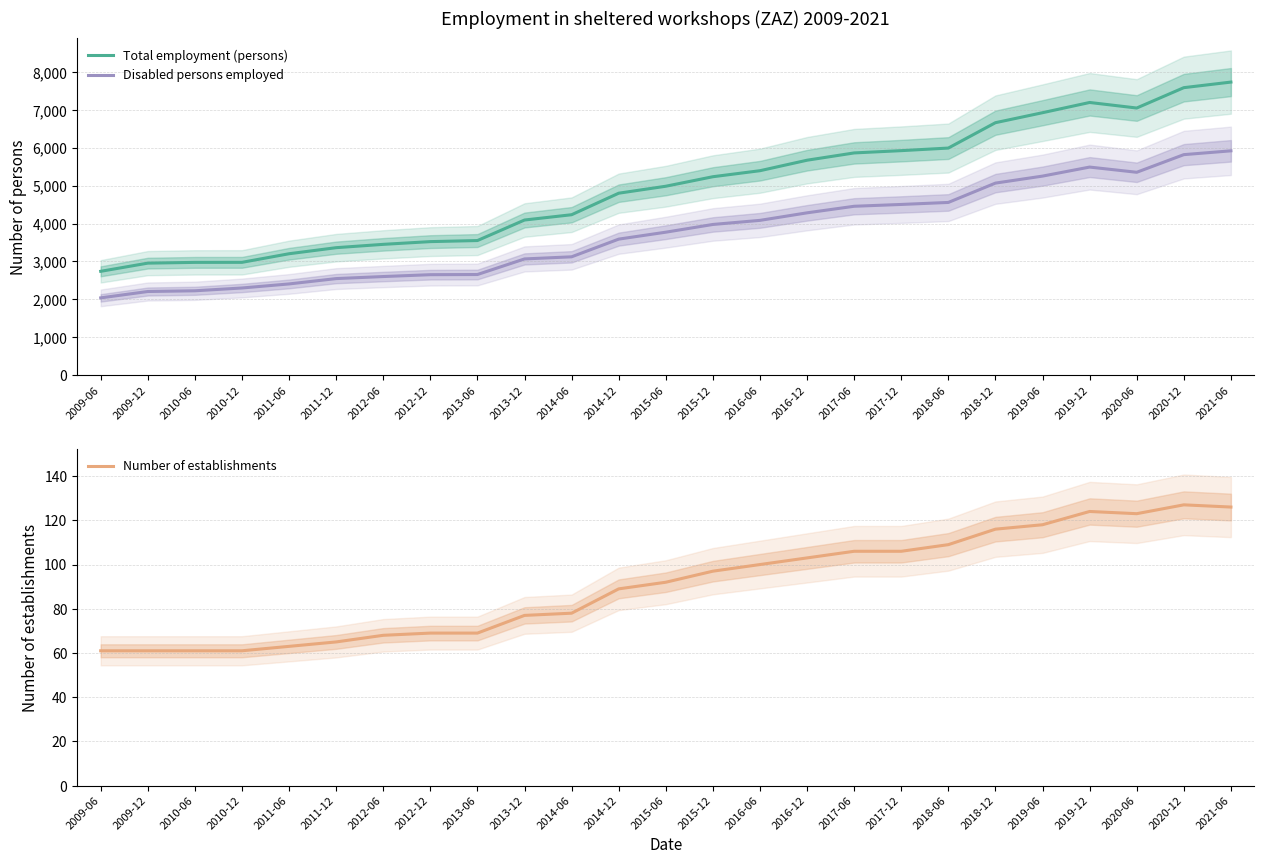

Which category has the highest value across all series?

2021-06